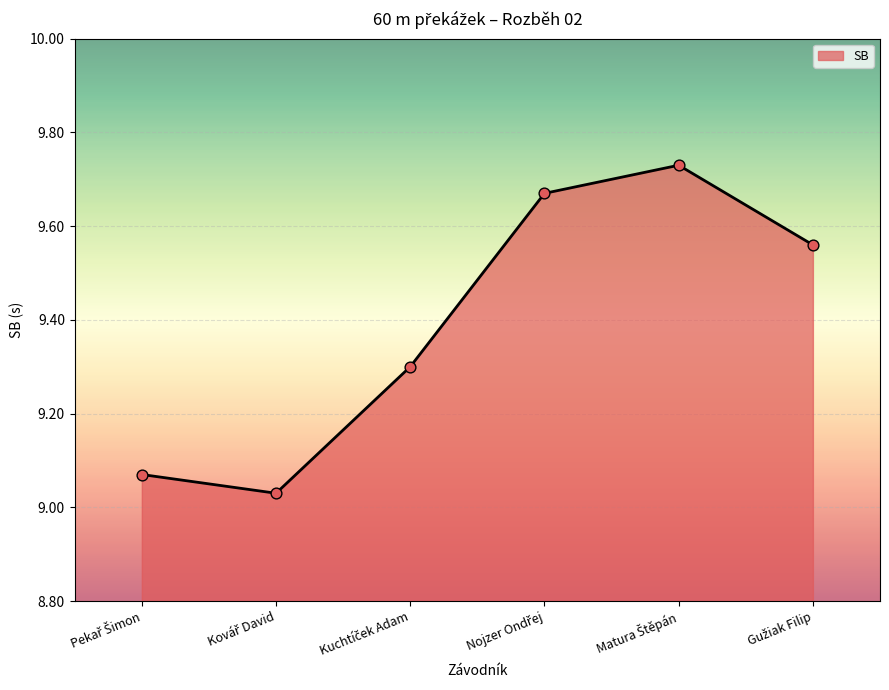

How many interior local valleys (lower than both neighbors) does the data have?

1